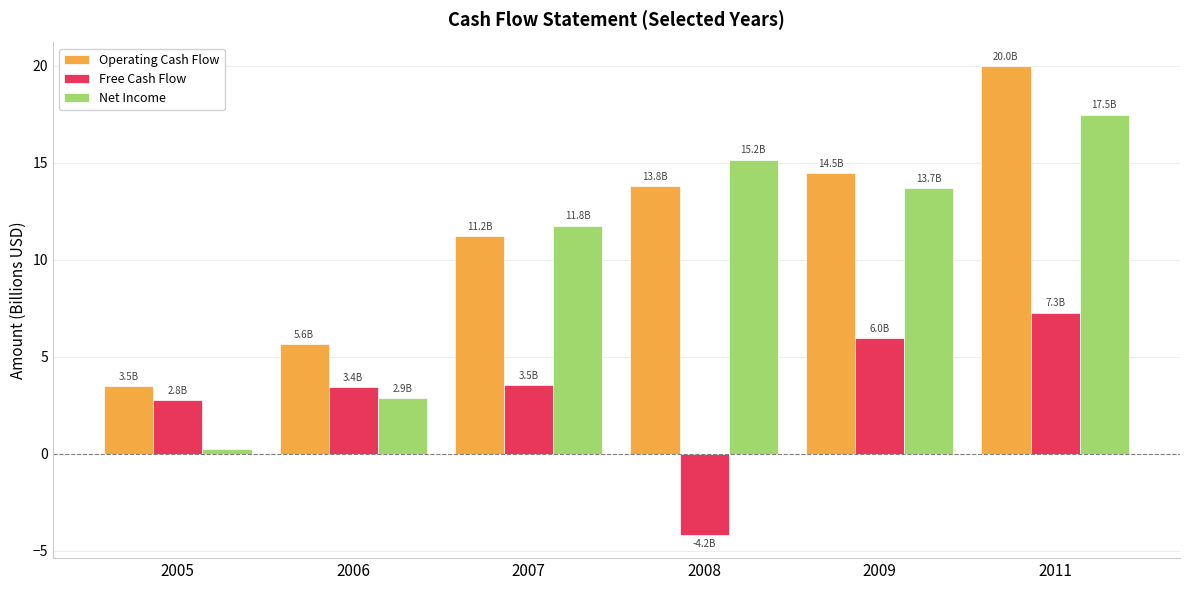

Is it true that Operating Cash Flow equals 9.1 at 2006?

False